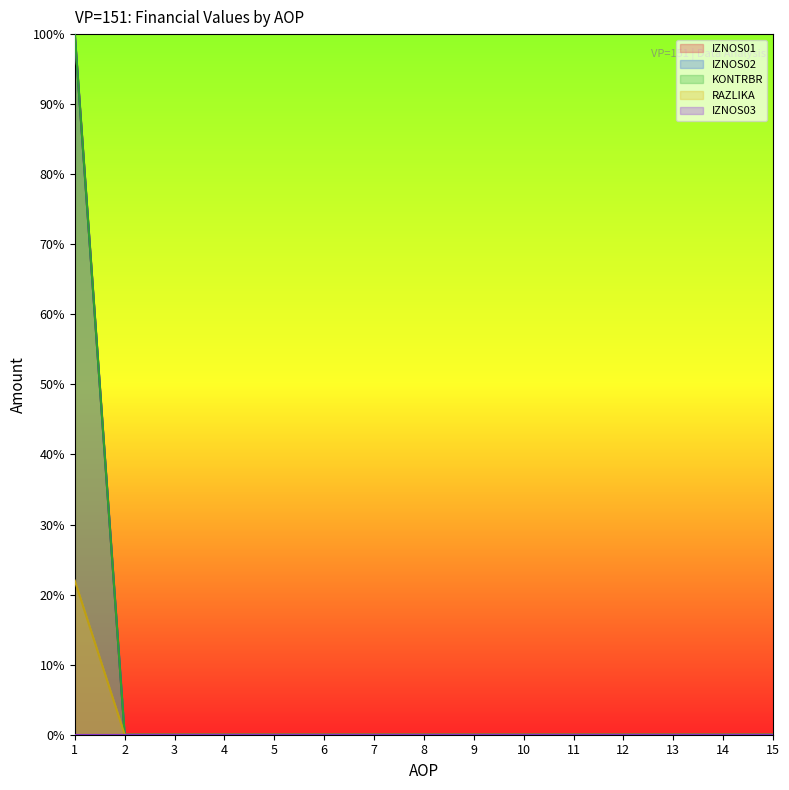

Does the chart display data point markers on the line(s)?

No